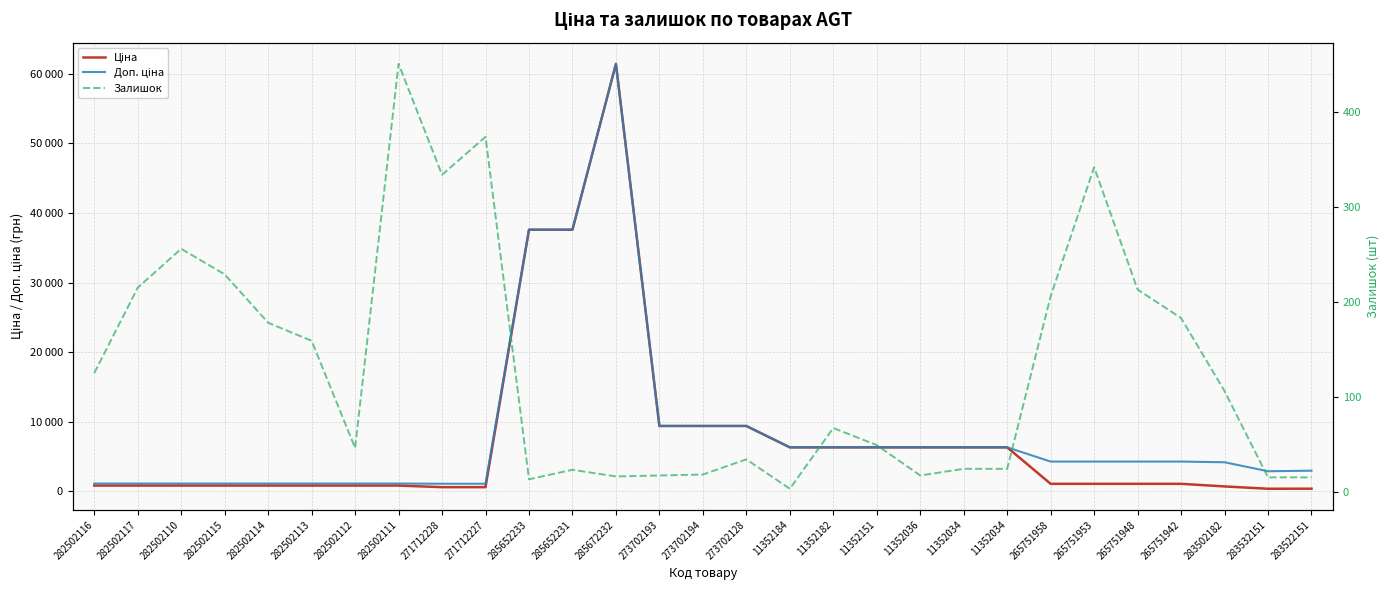

True or false: Залишок and Доп. ціна cross at least once.

False